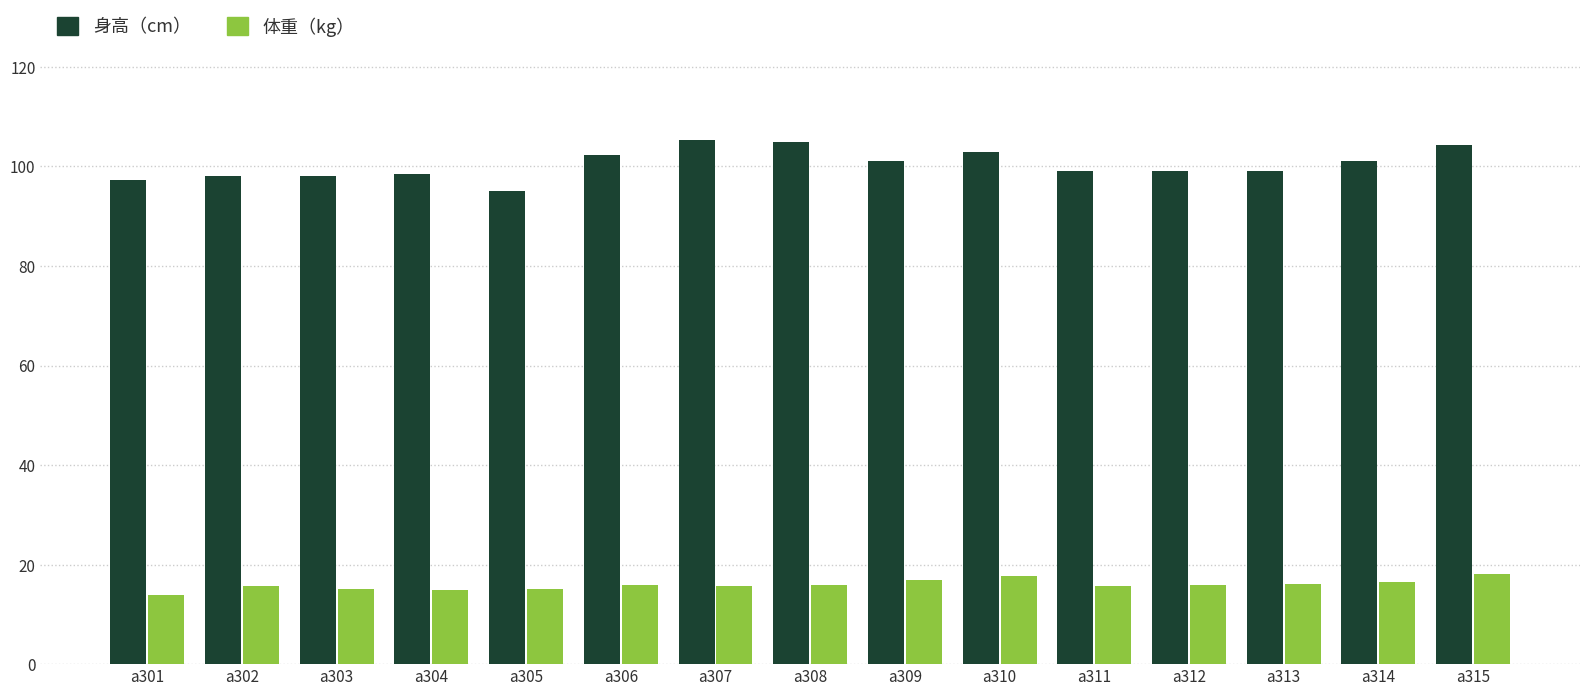

Which label corresponds to the smallest value in the chart?

a301